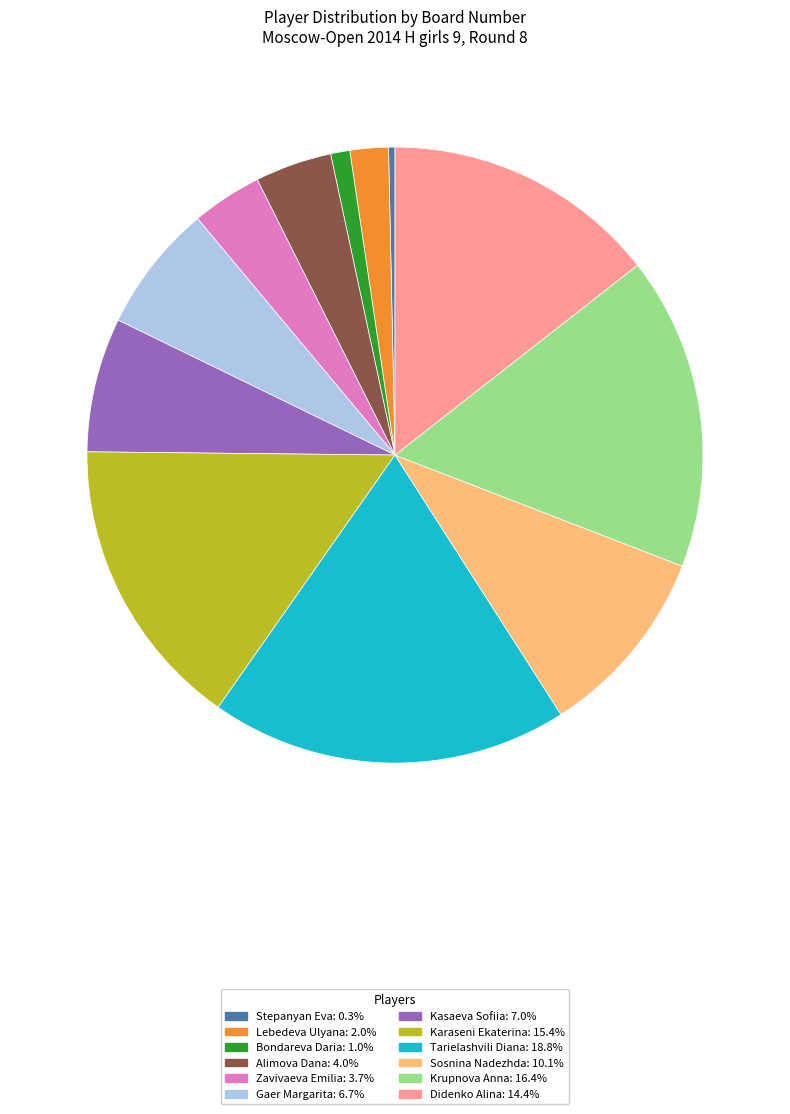

What is the largest slice in the pie chart?

Tarielashvili Diana